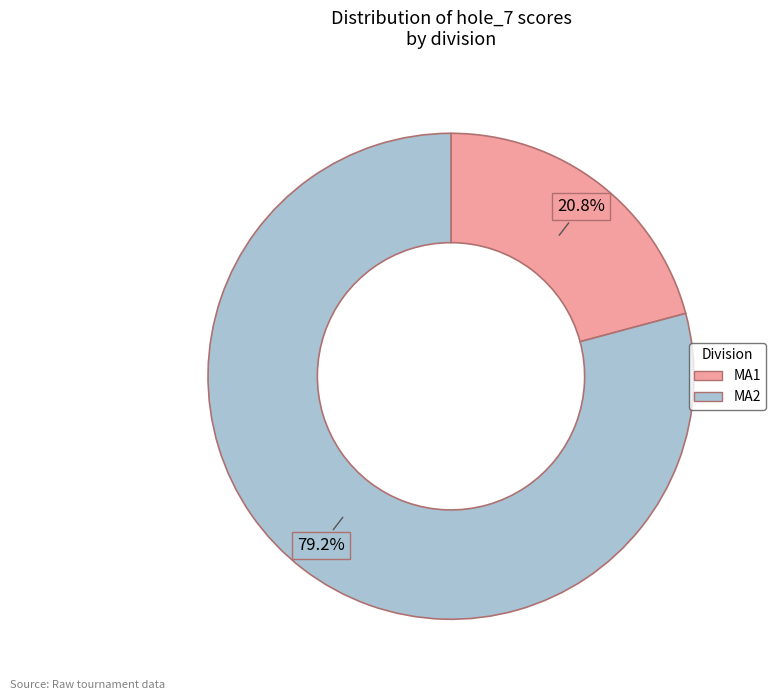

Is there a majority slice in this chart?

Yes